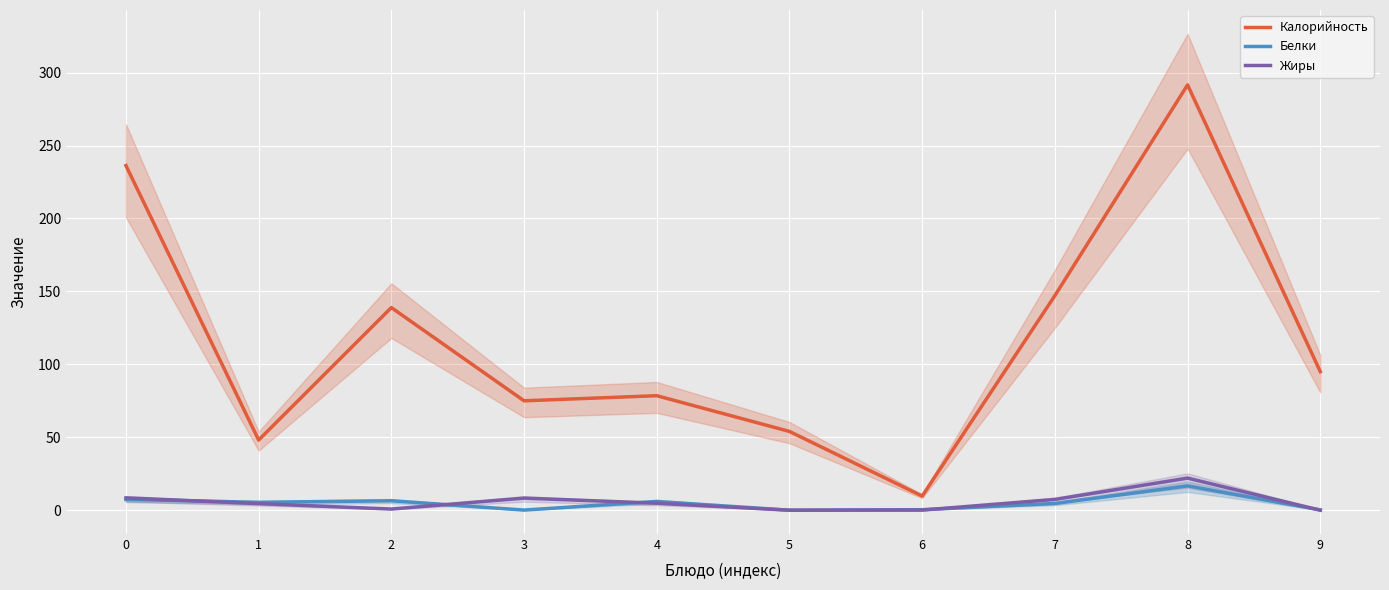

Where is the first local maximum for Жиры?

3